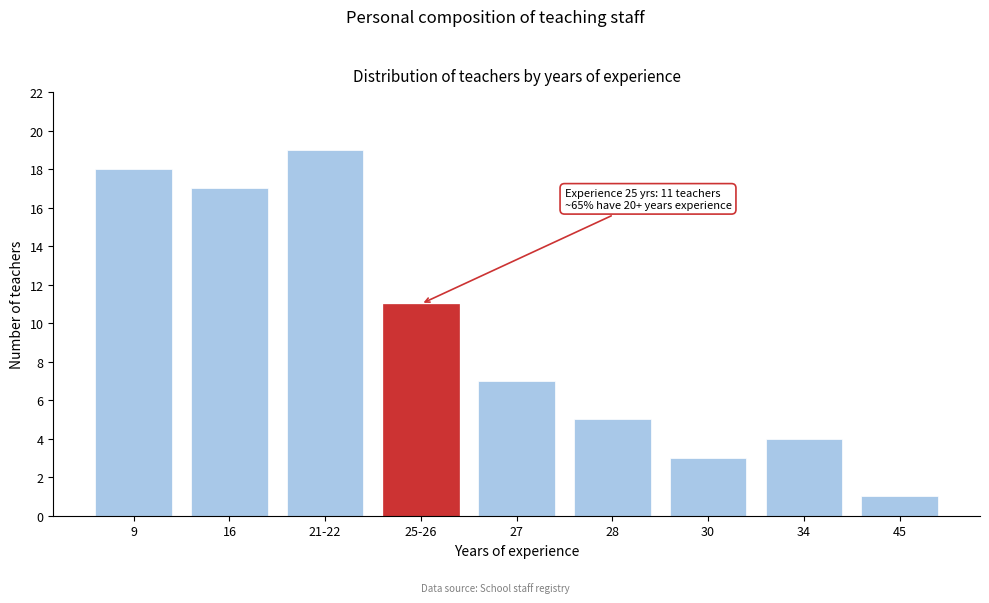

Reading left to right, extract all data points from this chart.

18	17	19	11	7	5	3	4	1